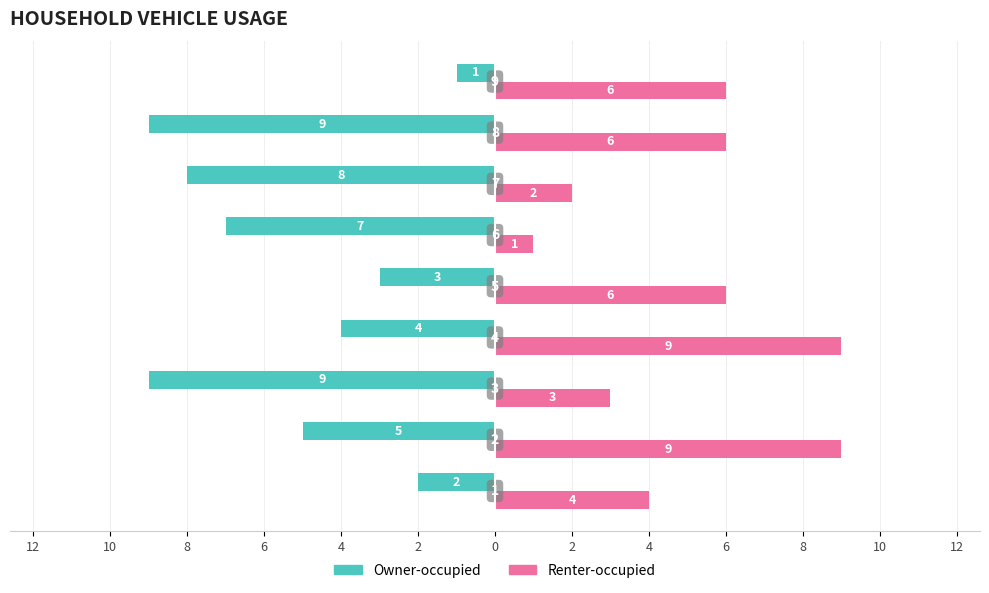

What are all the series names shown in the legend?

Owner-occupied, Renter-occupied